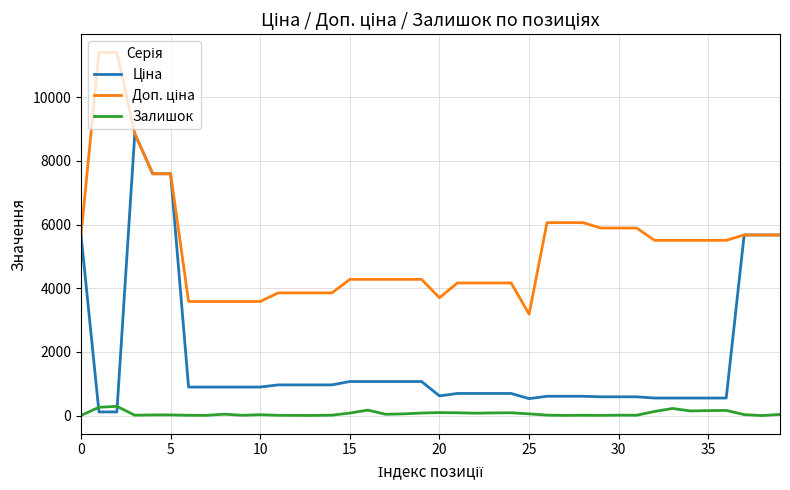

What is the greatest value displayed?

11410.0